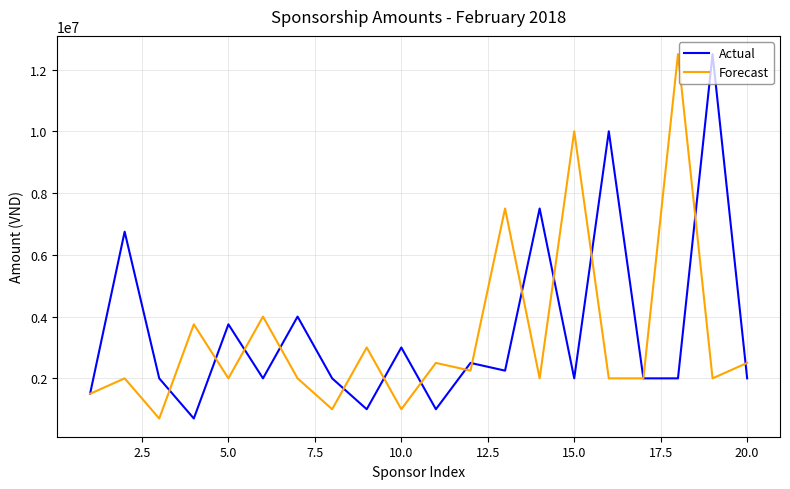

What is the minimum value for Actual?

700000